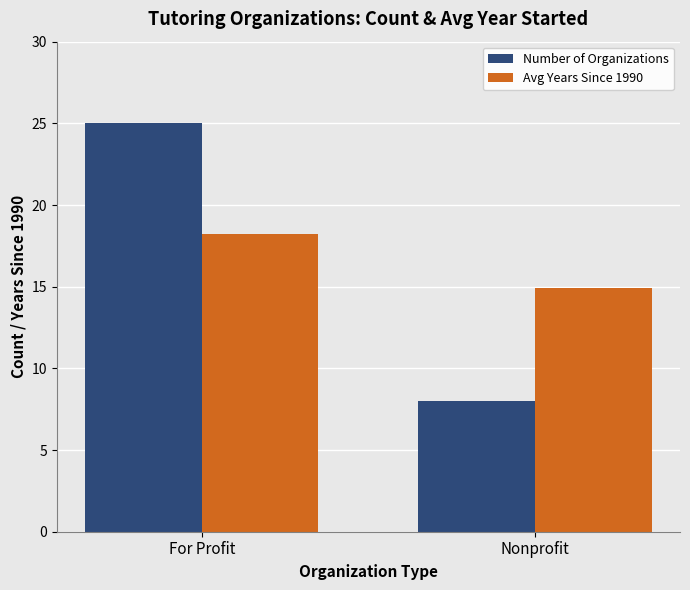

Which series has the largest range (max minus min)?

Number of Organizations